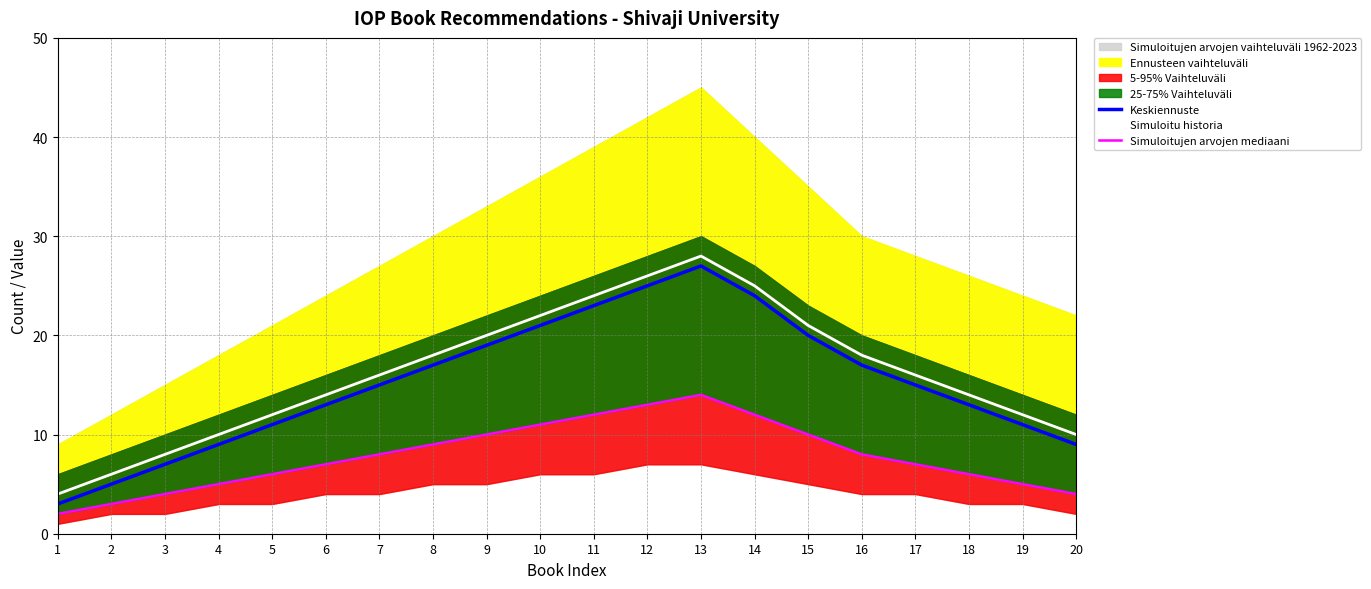

True or false: Keskiennuste and Simuloitujen arvojen mediaani intersect in this chart.

False